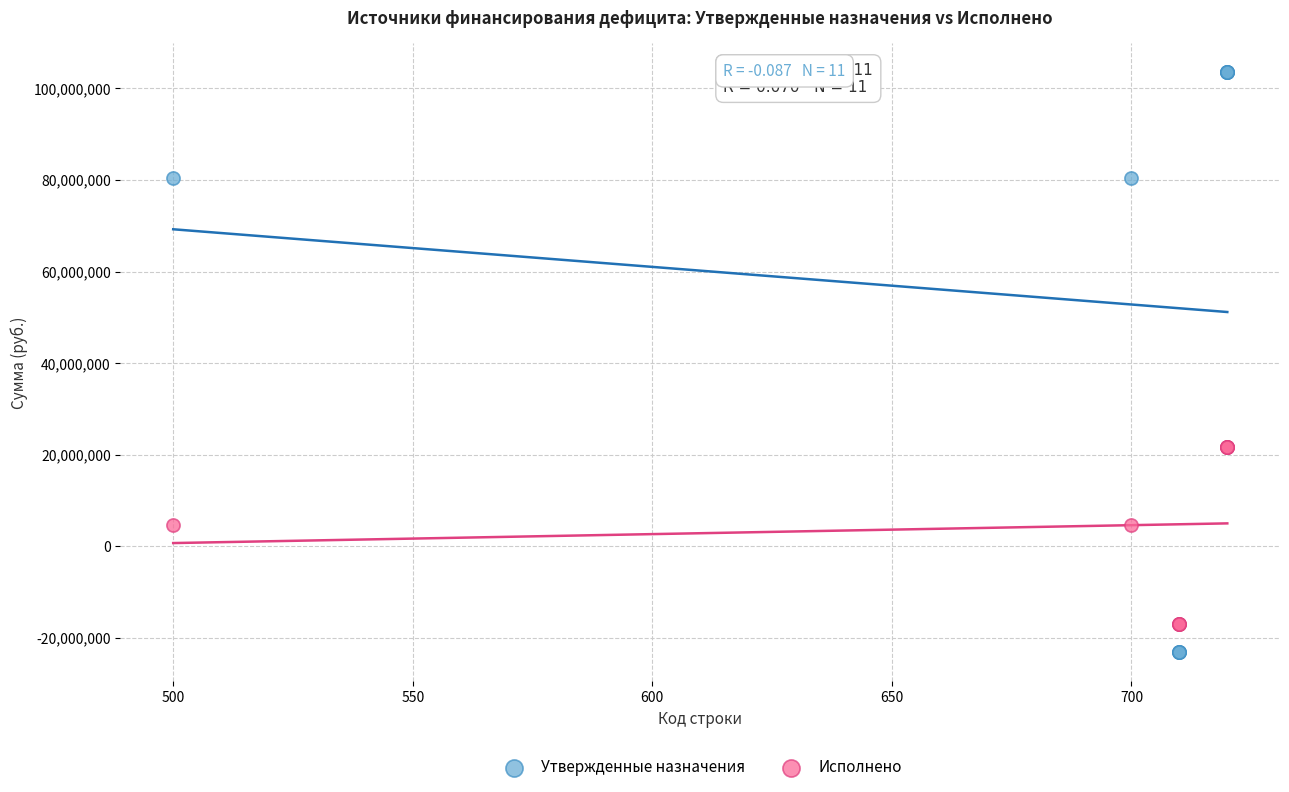

What are all the series names shown in the legend?

Утвержденные назначения, Исполнено